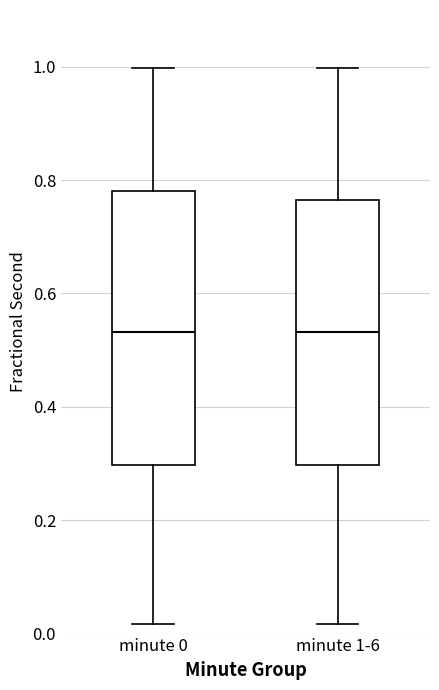

Where does the upper whisker of the box for minute 1-6 end on the y-axis? The values are not printed on the chart, so give them approximately, as read against the axis.

1.00